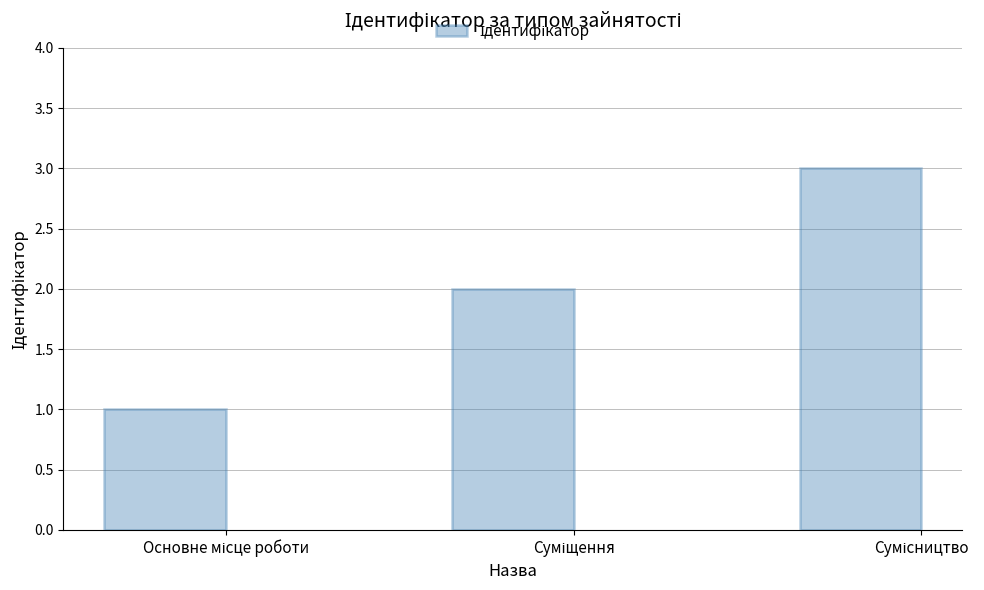

What is the maximum value shown in the chart?

3